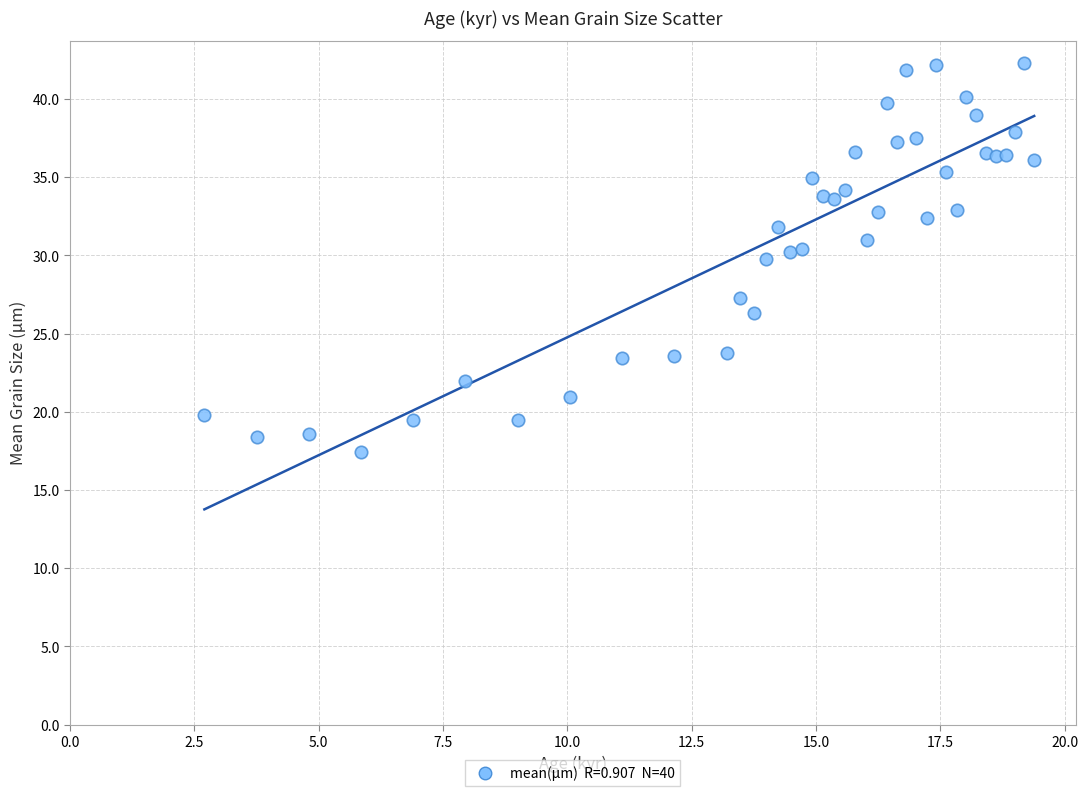

What Y value in the scatter plot is closest to 29?

29.7